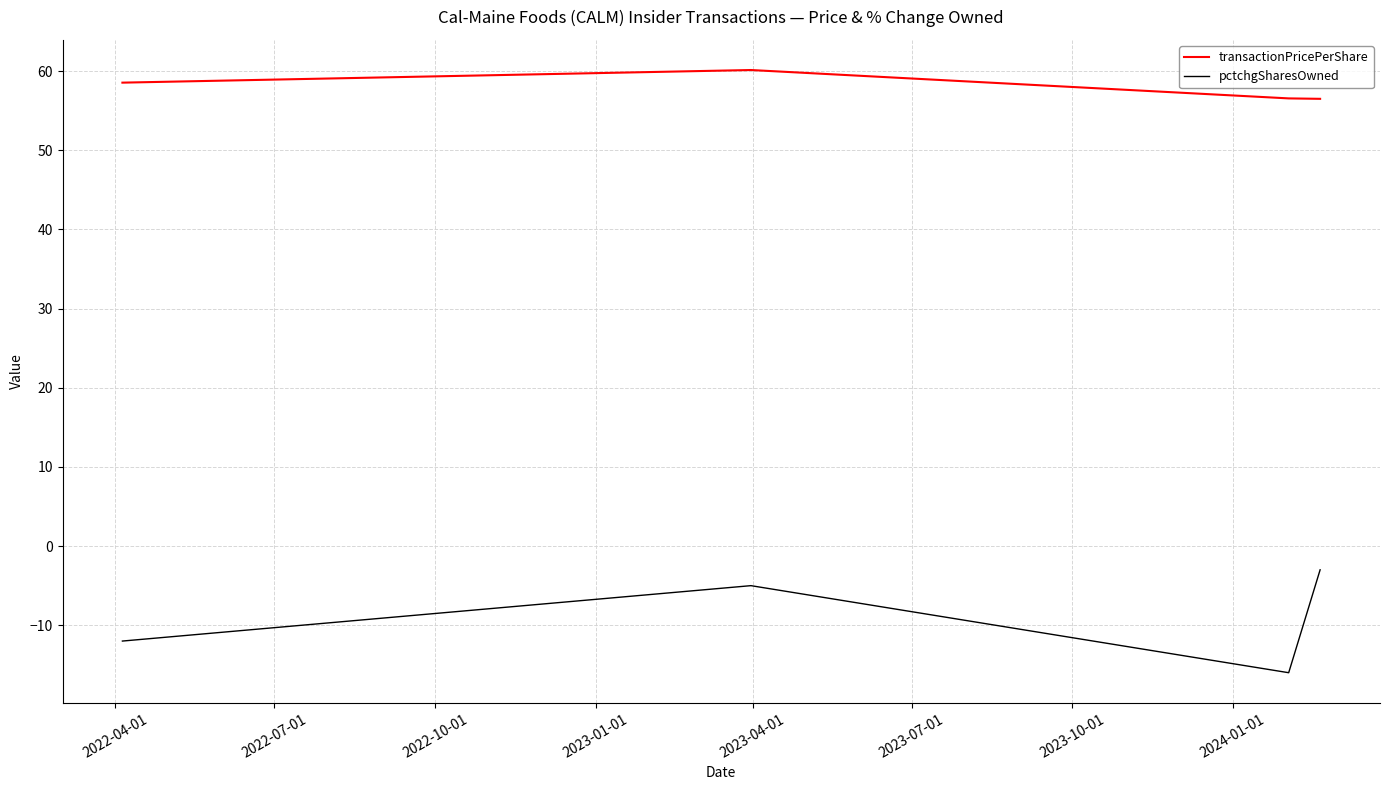

What is the minimum value for pctchgSharesOwned?

-16.0